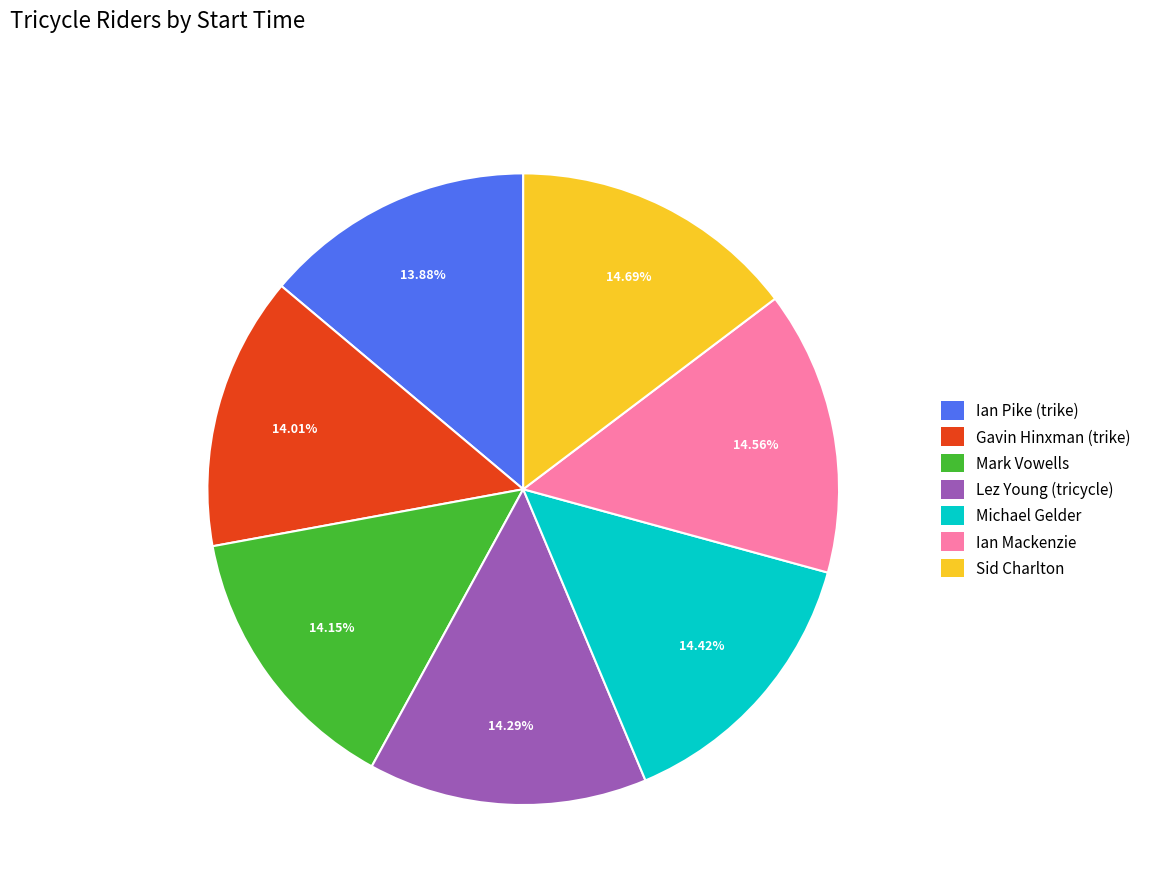

To the nearest percent, what is the average slice percentage?

14%